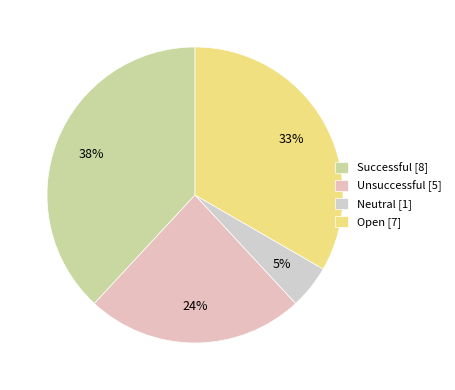

What is the change in value from Neutral to Open?

+6